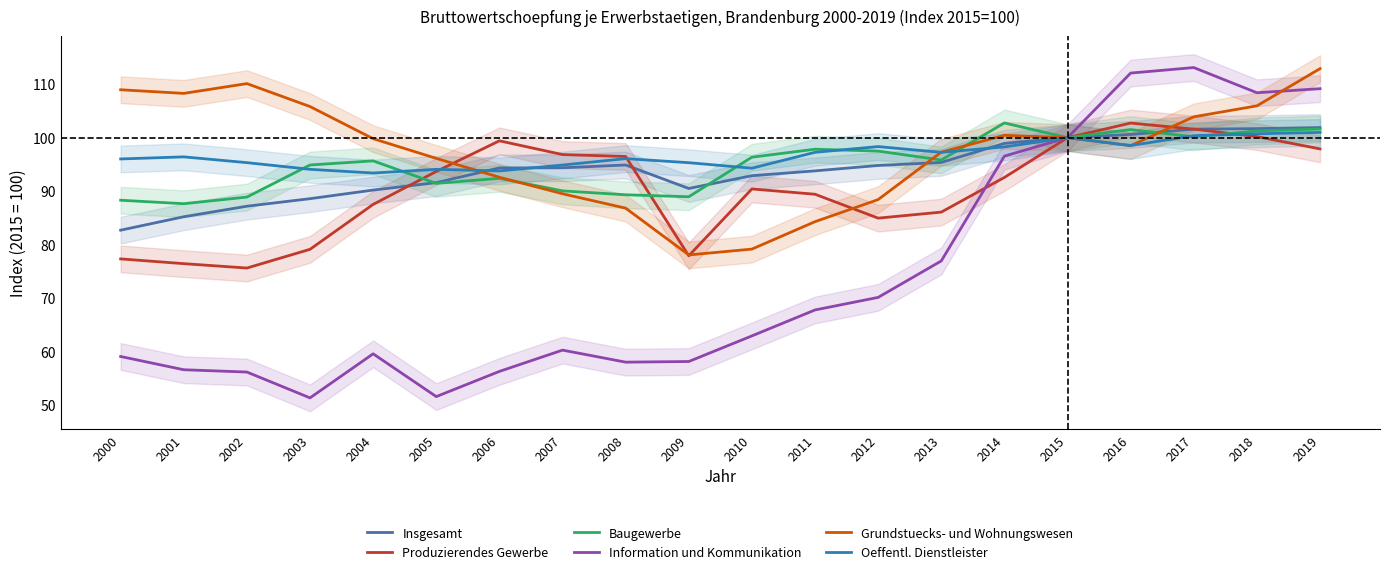

What is the total value across all series at 2016?

614.0